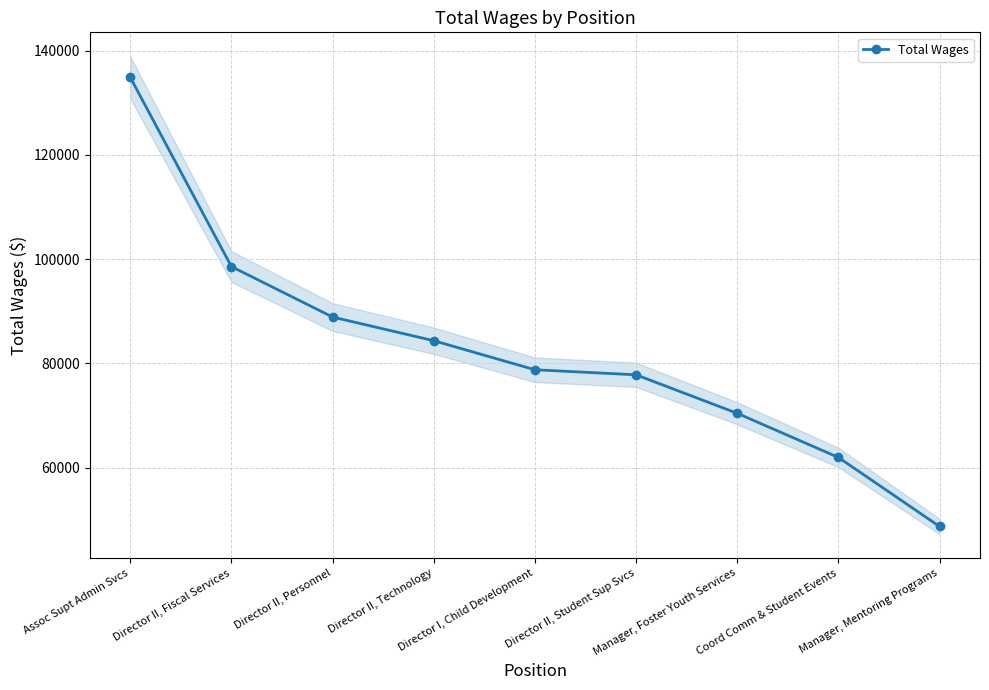

Is it true that the value at Assoc Supt Admin Svcs is 73435?

False